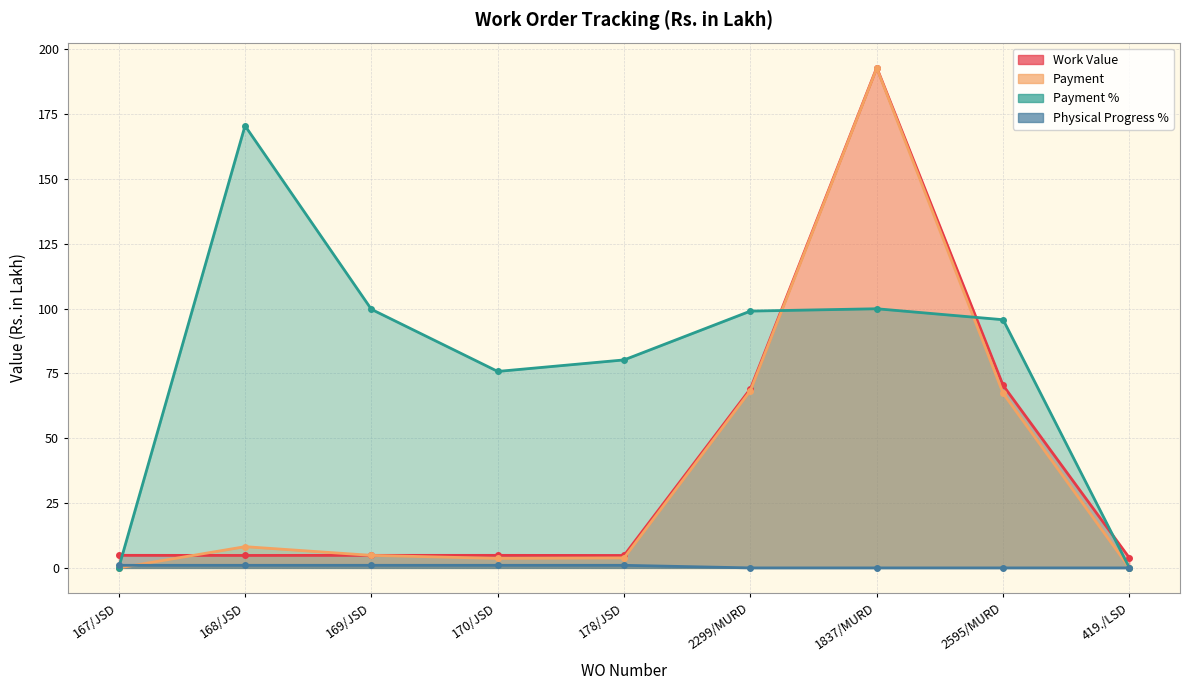

True or false: Payment has a value of 2.1 at 170/JSD.

False